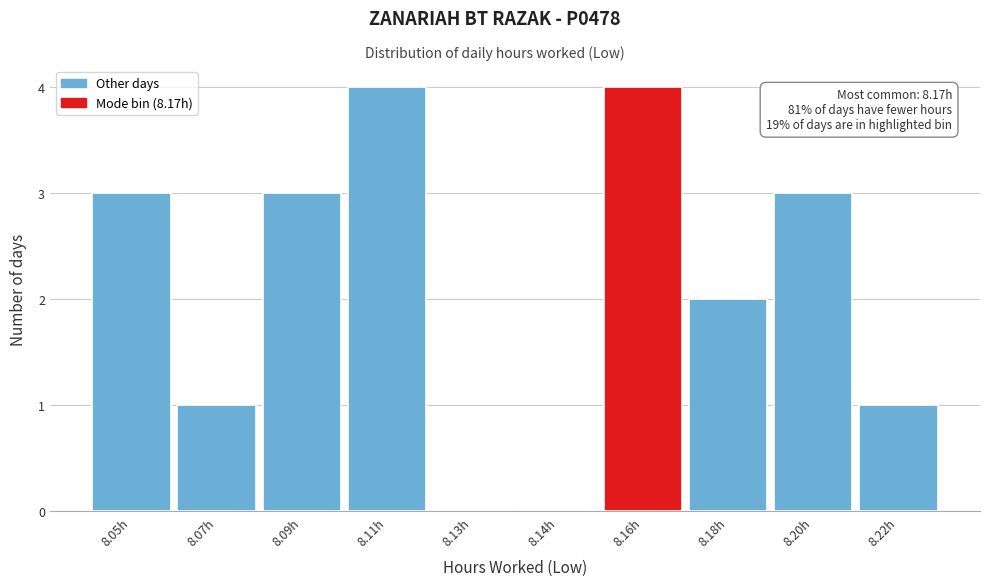

Reading left to right, transcribe all the data shown in this chart.

8.05h=3	8.07h=1	8.09h=3	8.11h=4	8.13h=0	8.14h=0	8.16h=4	8.18h=2	8.20h=3	8.22h=1